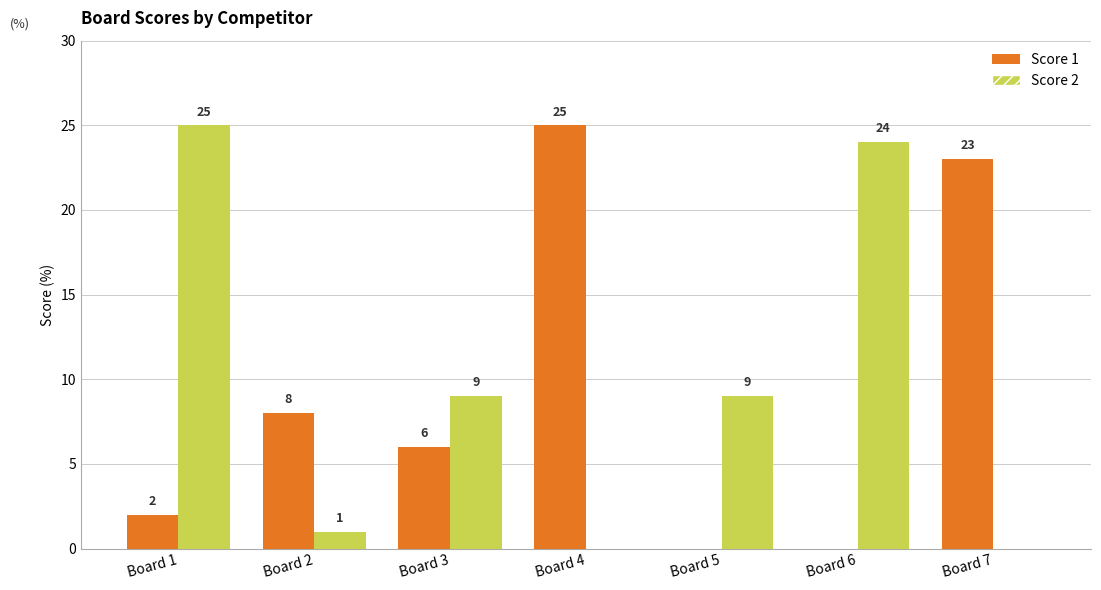

What is the total value across all series at Board 3?

15